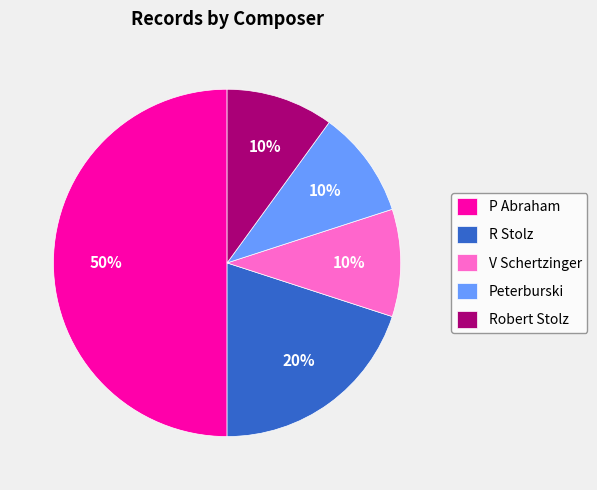

What percentage is the P Abraham slice, to the nearest percent?

50%